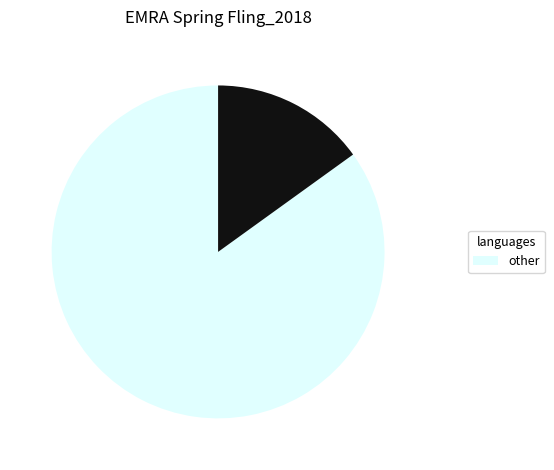

Is there any slice that represents more than half of the pie?

Yes